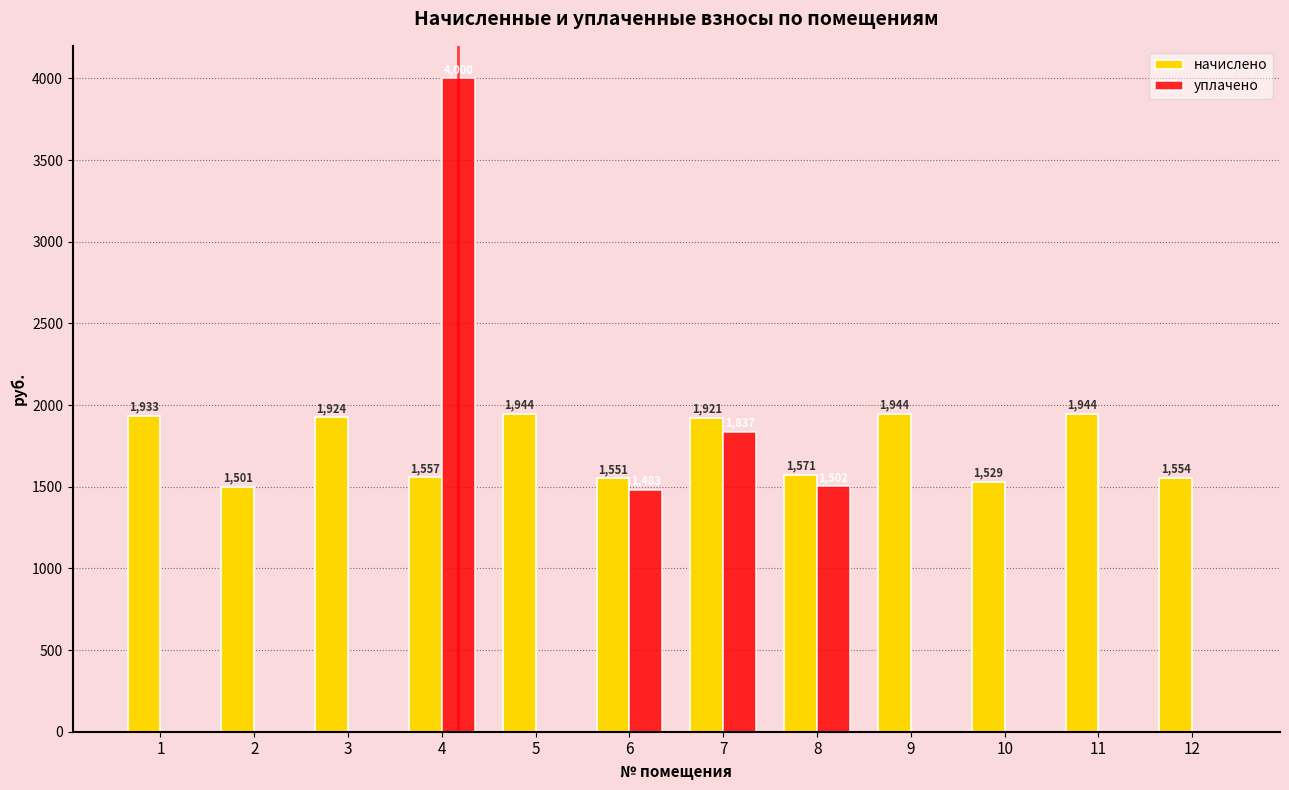

True or false: начислено has a value of 1551.2 at 6.

True